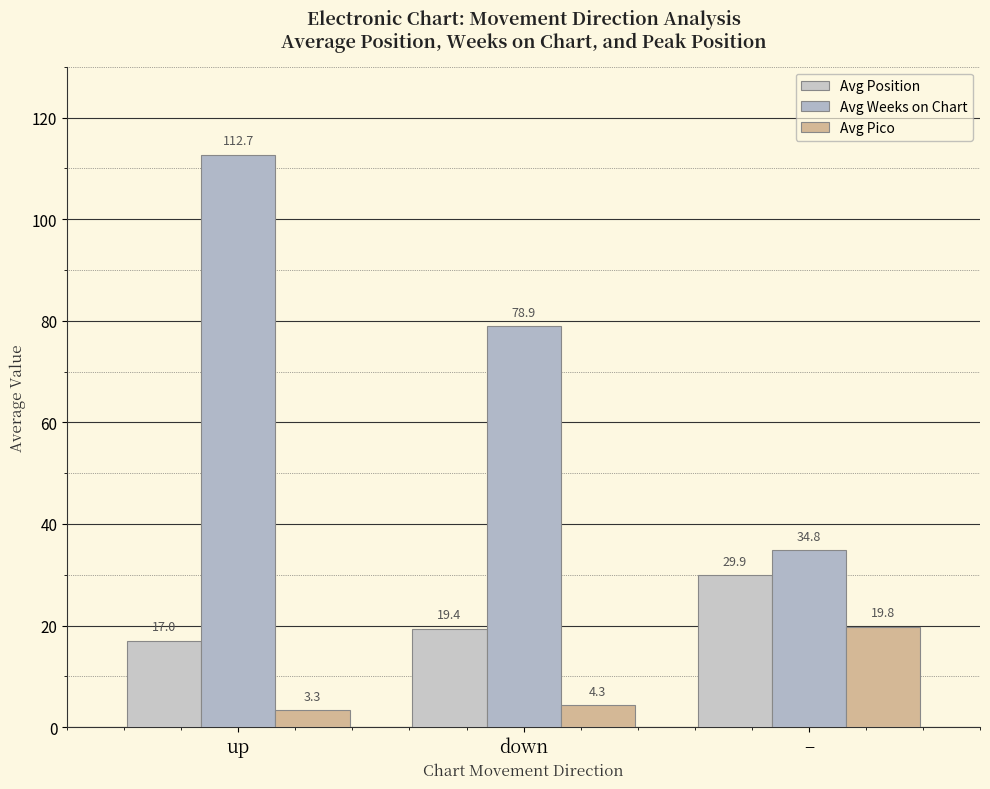

What is the average value of the Avg Position series?

22.1